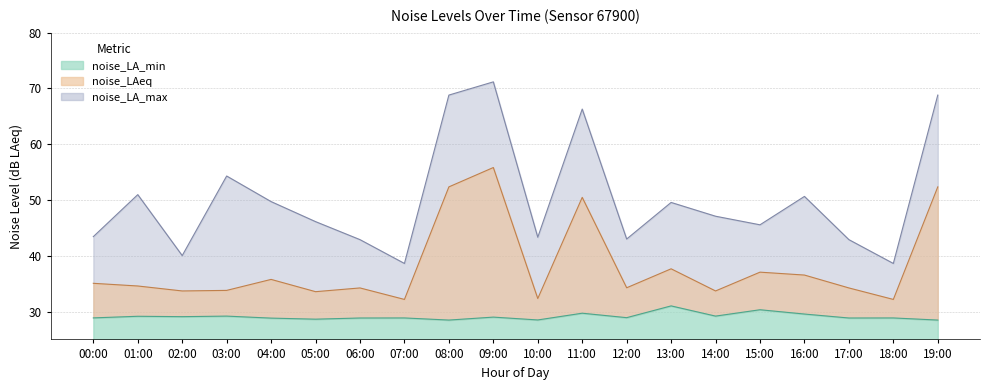

What is the value of the noise_LA_max point at the 17th from the left?

50.6